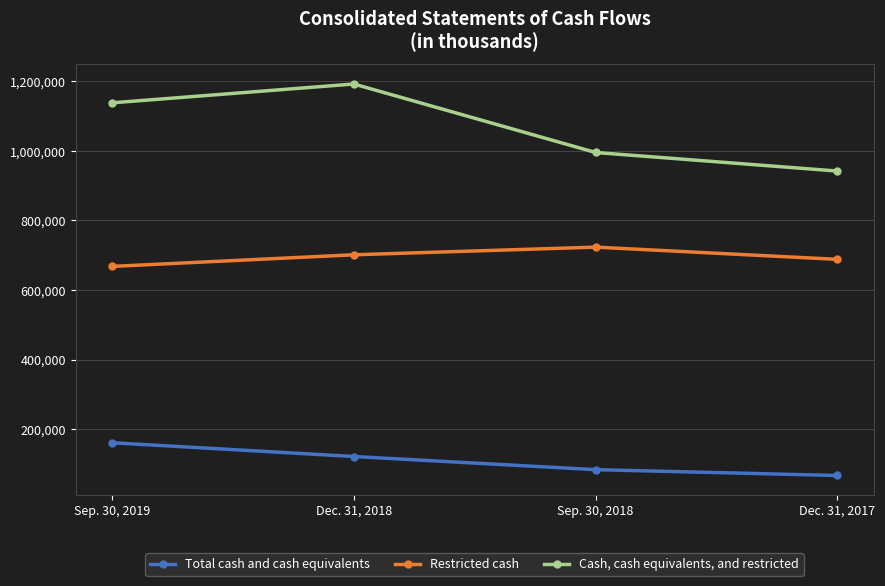

How many series are shown in this chart?

3